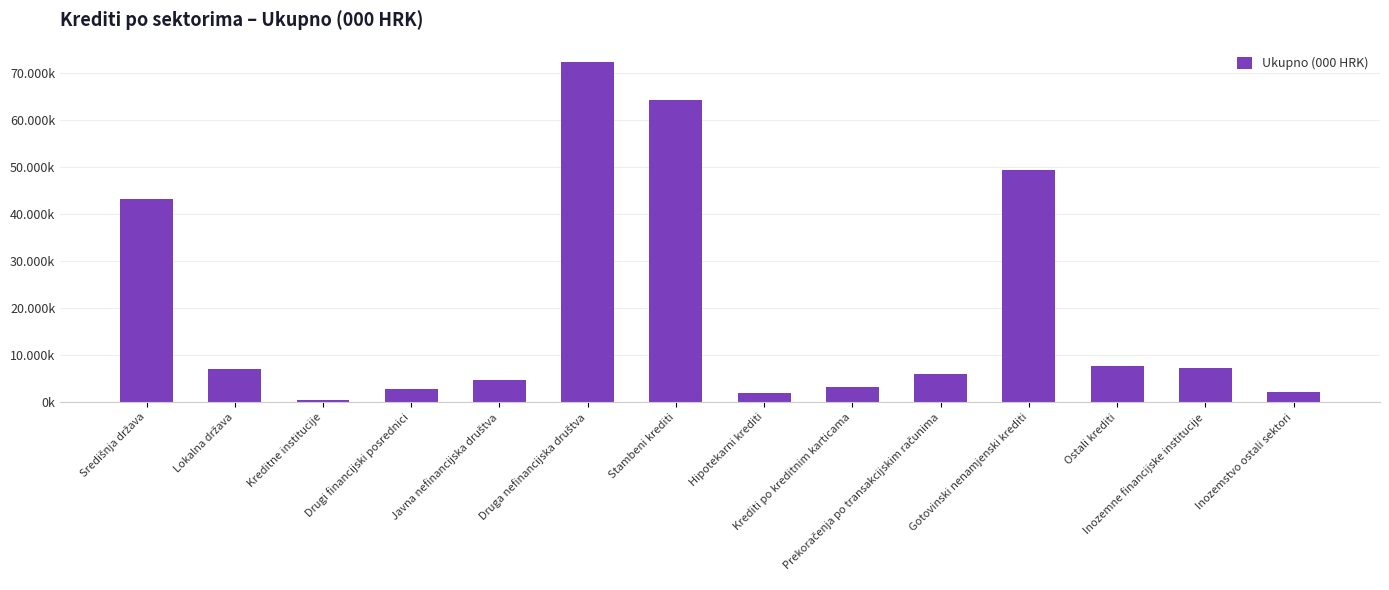

Reading left to right, list all the values displayed in this chart.

Središnja država=43257679	Lokalna država=7063077	Kreditne institucije=354747	Drugi financijski posrednici=2741054	Javna nefinancijska društva=4607854	Druga nefinancijska društva=72323376	Stambeni krediti=64222153	Hipotekarni krediti=1880125	Krediti po kreditnim karticama=3249469	Prekoračenja po transakcijskim računima=5958976	Gotovinski nenamjenski krediti=49417645	Ostali krediti=7637893	Inozemne financijske institucije=7331620	Inozemstvo ostali sektori=2239913